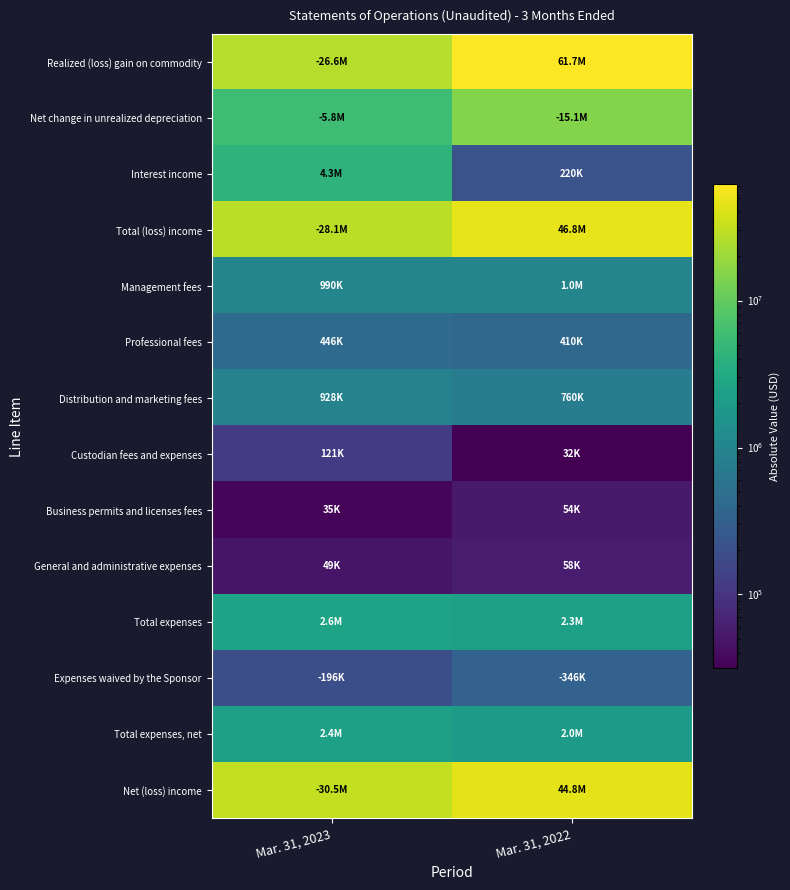

What is the total value across all series at Mar. 31, 2022?

175604549